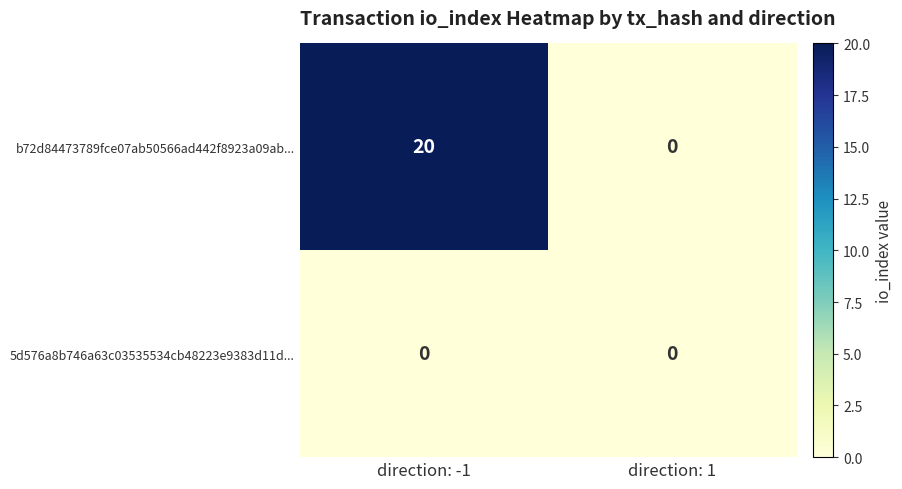

Which series has the widest spread of values?

b72d84473789fce07ab50566ad442f8923a09ab...